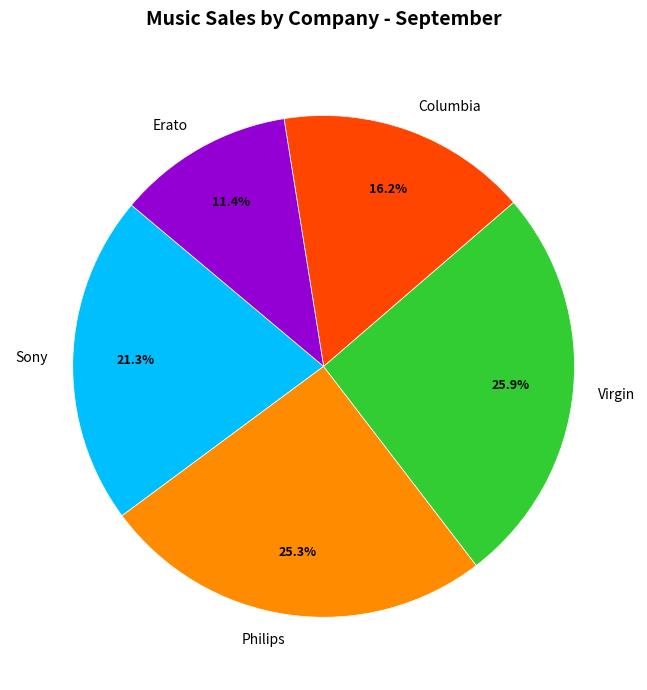

To the nearest percent, what is the difference between the Sony and Columbia slice percentages?

5%